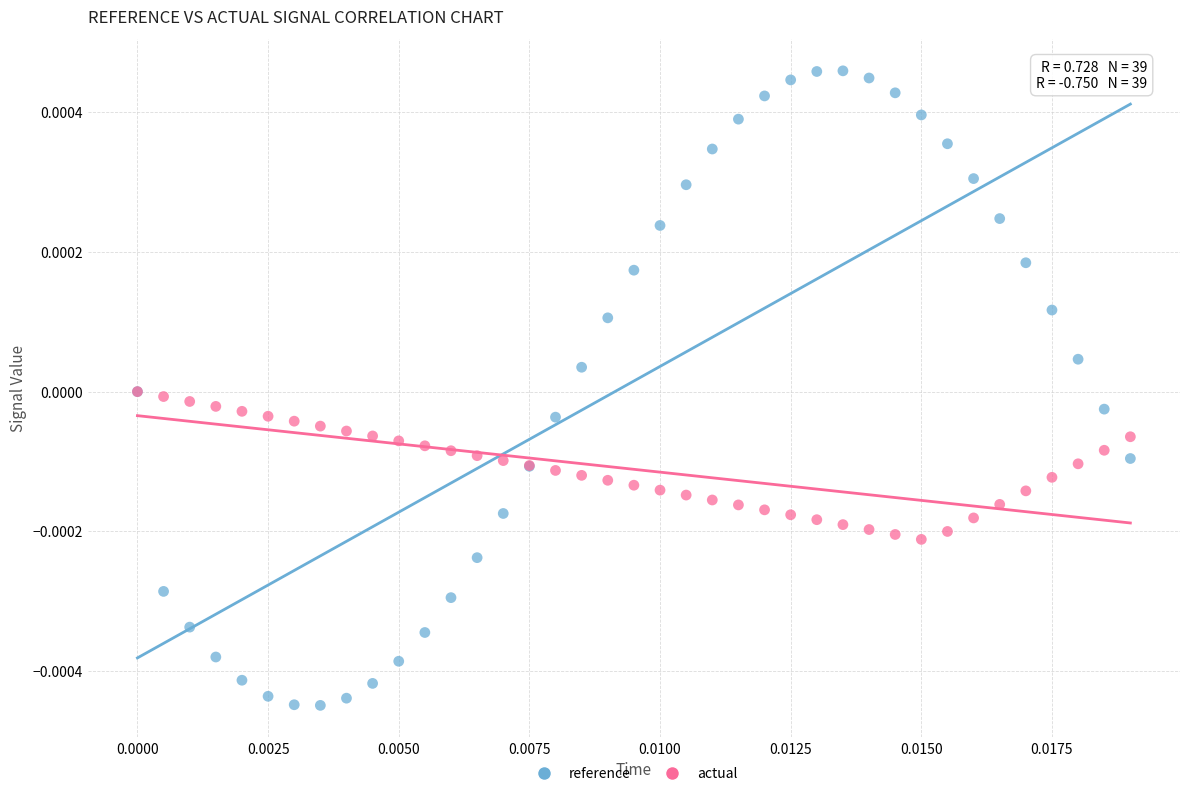

What are all the series names shown in the legend?

reference, actual